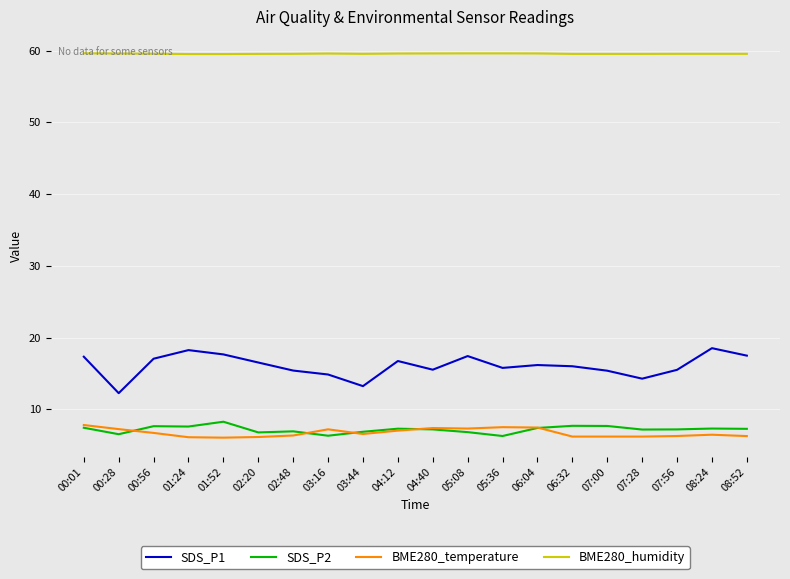

What are all the series names shown in the legend?

SDS_P1, SDS_P2, BME280_temperature, BME280_humidity